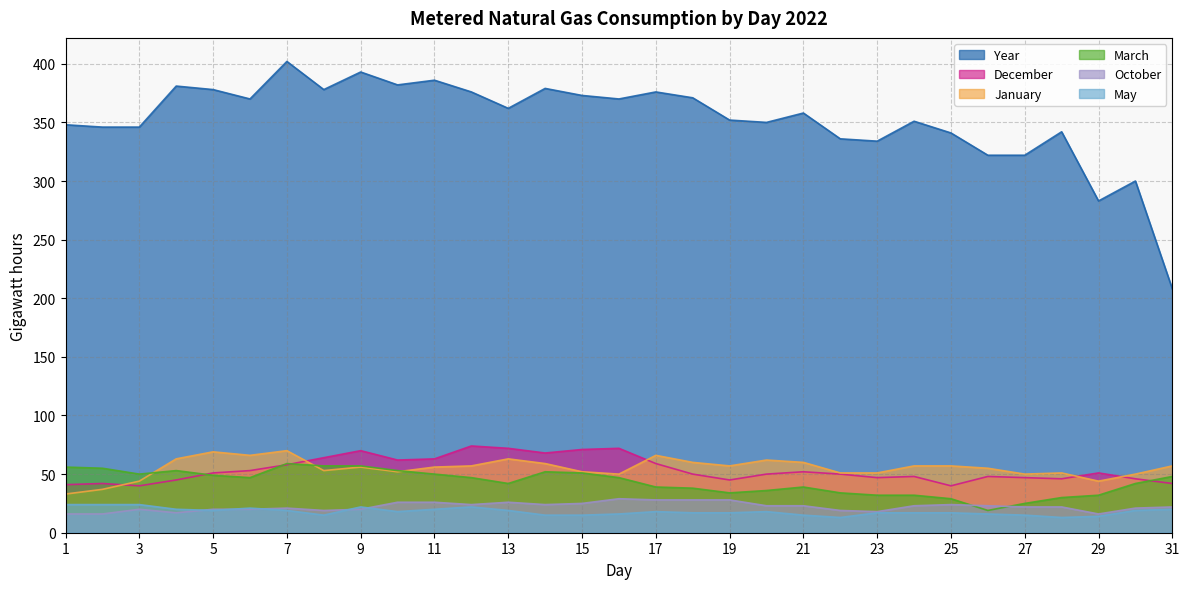

Does the chart display data point markers on the line(s)?

No